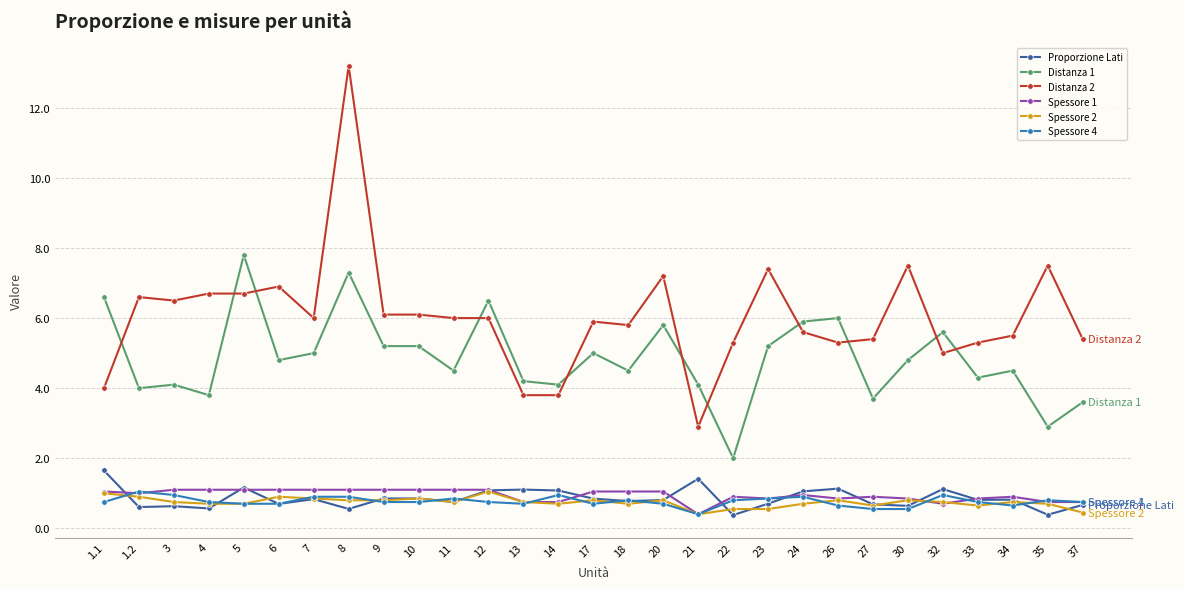

What position from the right is 26?

8